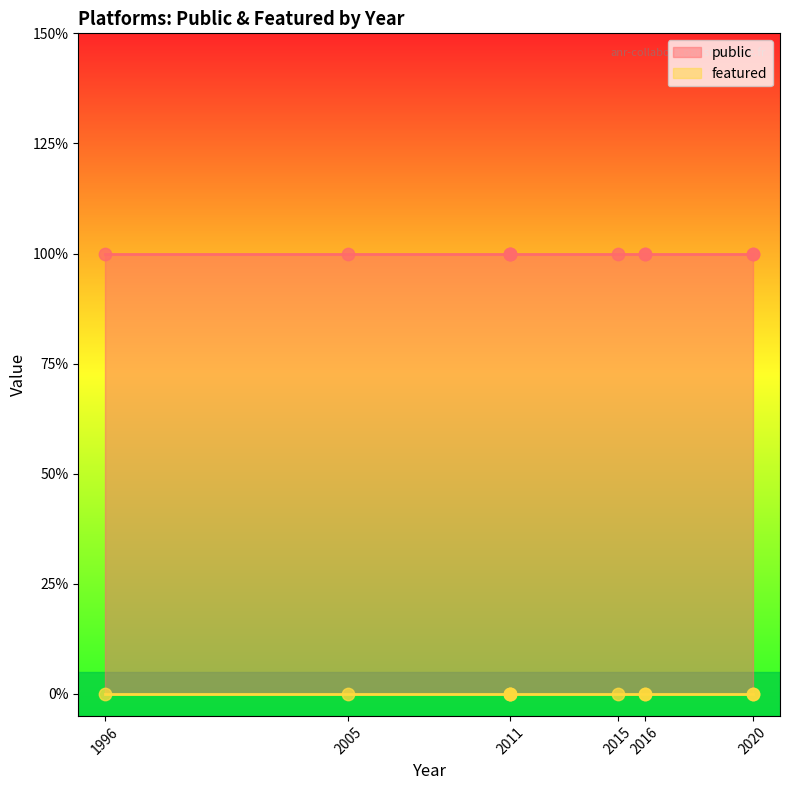

Which series reaches the maximum Y coordinate?

public